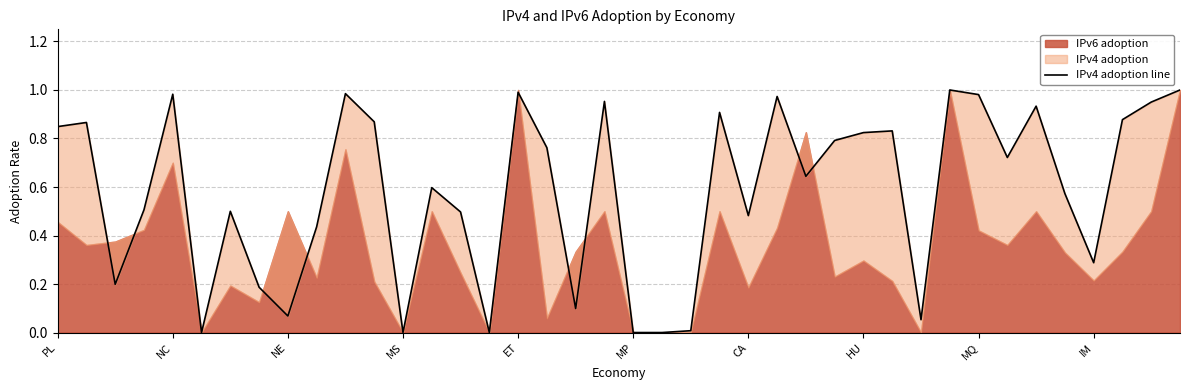

What is the difference between the maximum and minimum values?

1.0